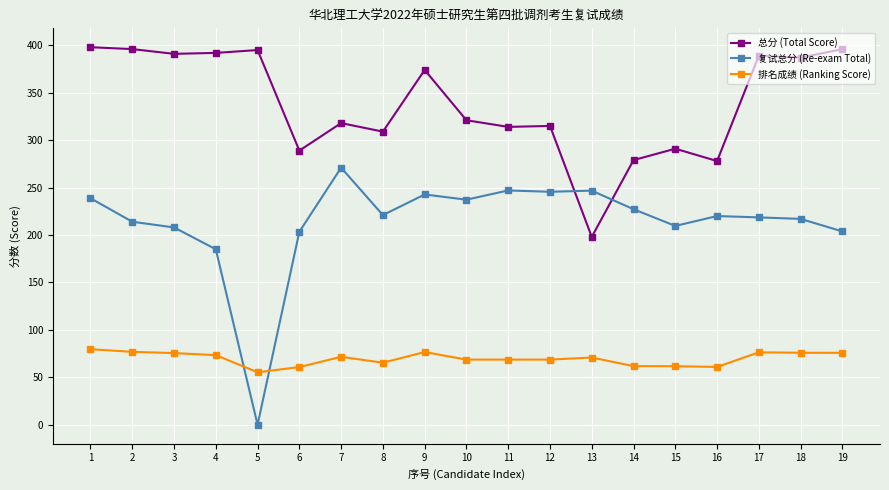

What is the average value of the 总分 (Total Score) series?

338.4